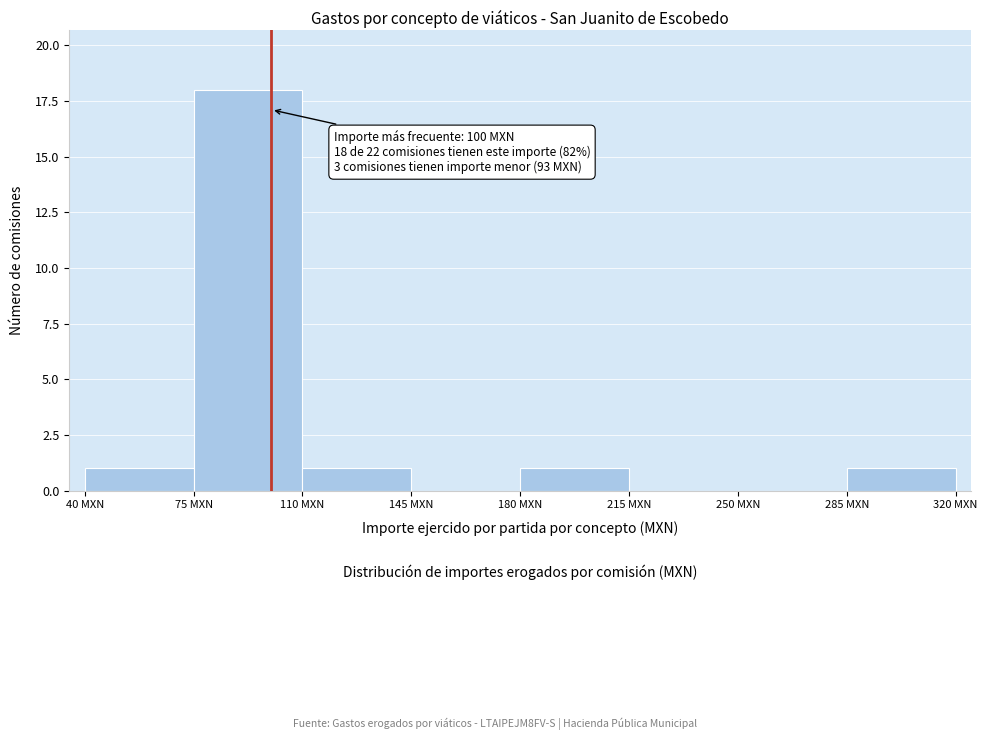

Which range on the x-axis has the tallest bar?

75 to 110